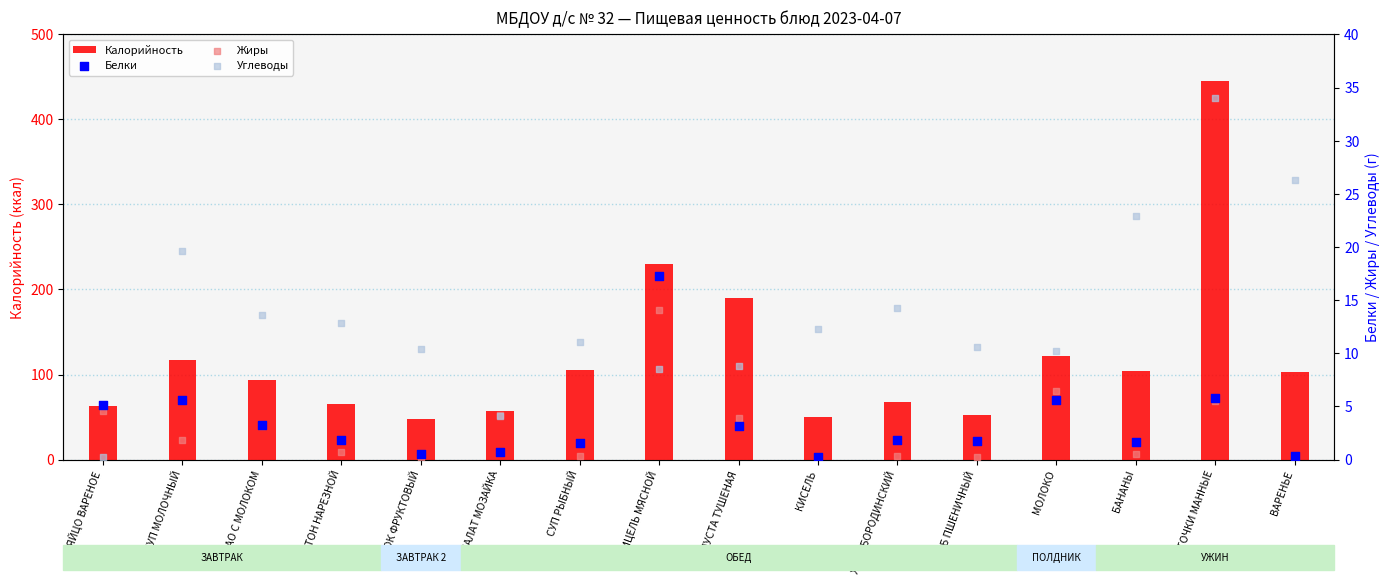

What are all the series names shown in the legend?

Калорийность, Белки, Жиры, Углеводы